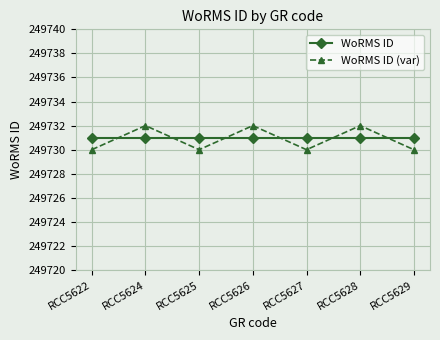

Is the value of WoRMS ID at RCC5622 greater than the value of WoRMS ID (var) at RCC5624?

No